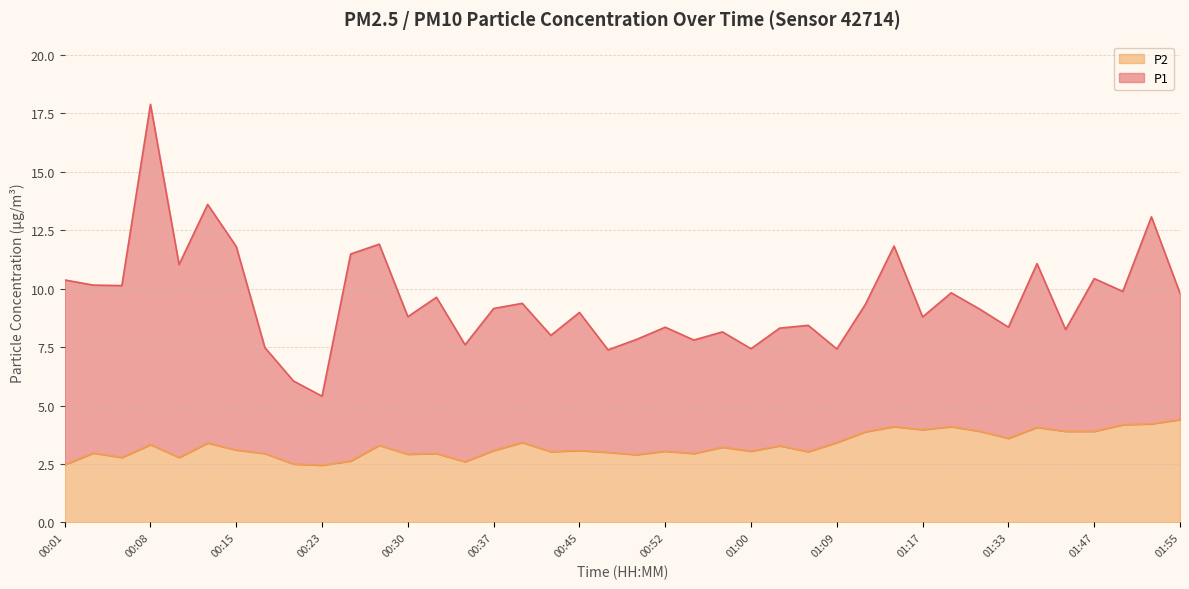

What position from the left is 00:10?

5